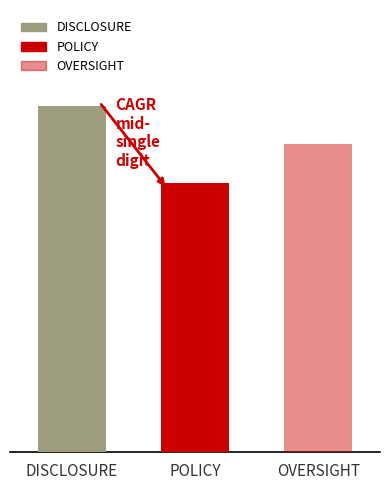

Does the chart contain stacked bars?

No